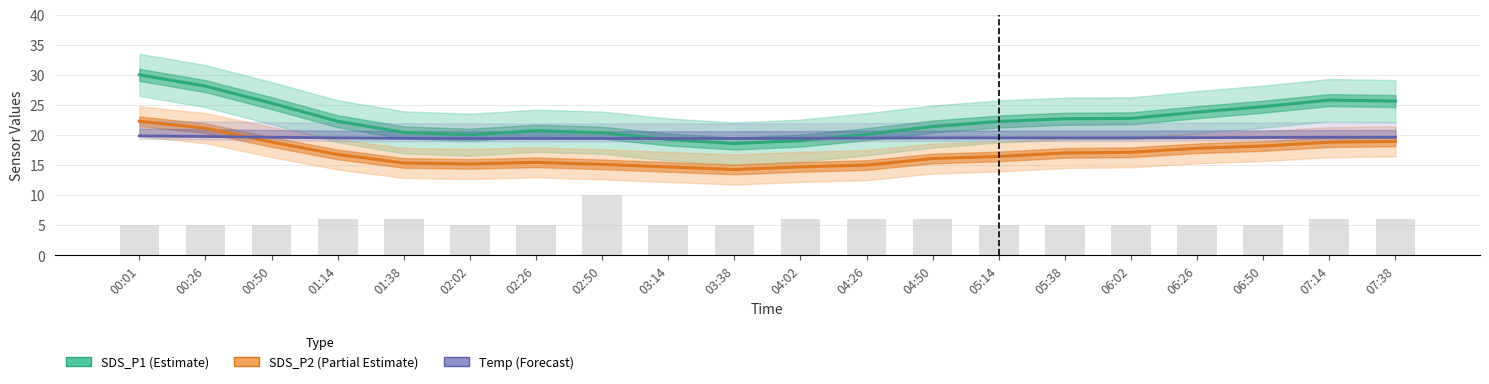

At which category is the sum across all series the highest?

00:01